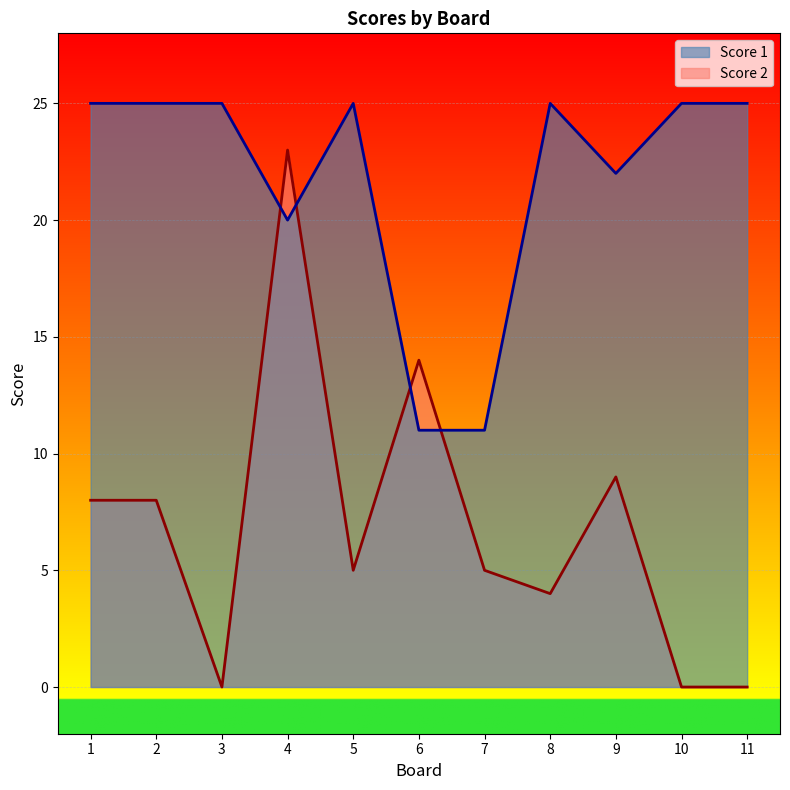

At which category does Score 1 reach its first local valley?

4